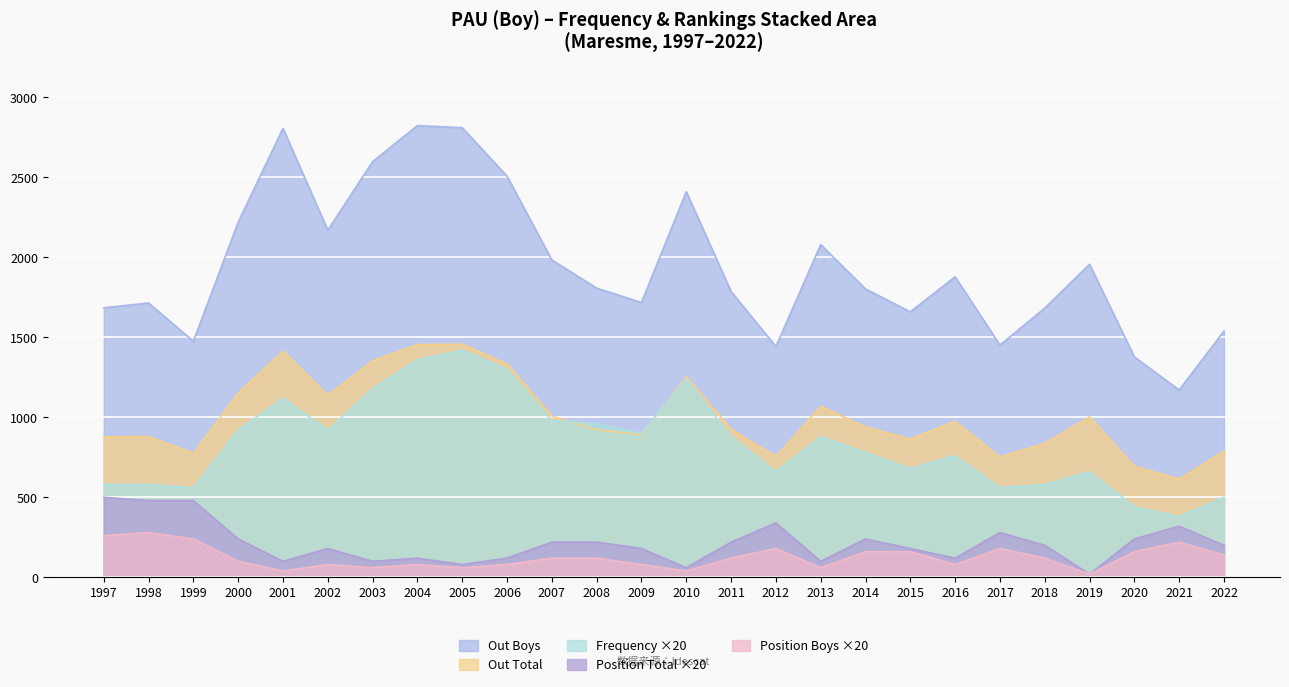

What is the maximum value shown in the chart?

2824